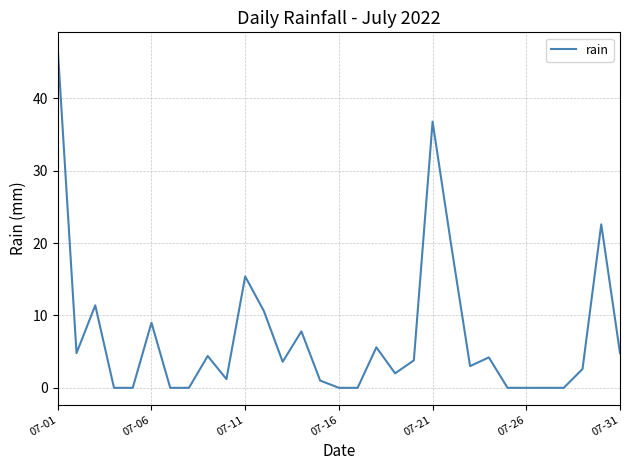

What is the greatest value displayed?

46.8